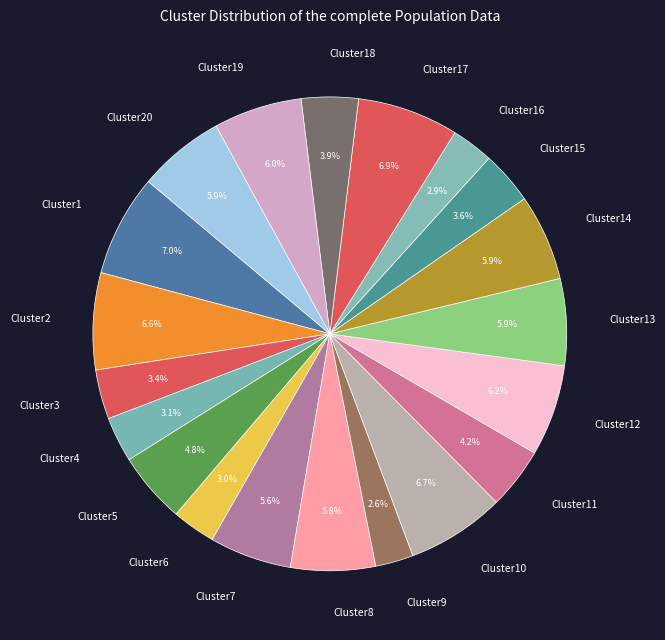

What is the ratio of the value at Cluster4 to the value at Cluster6?

1.0